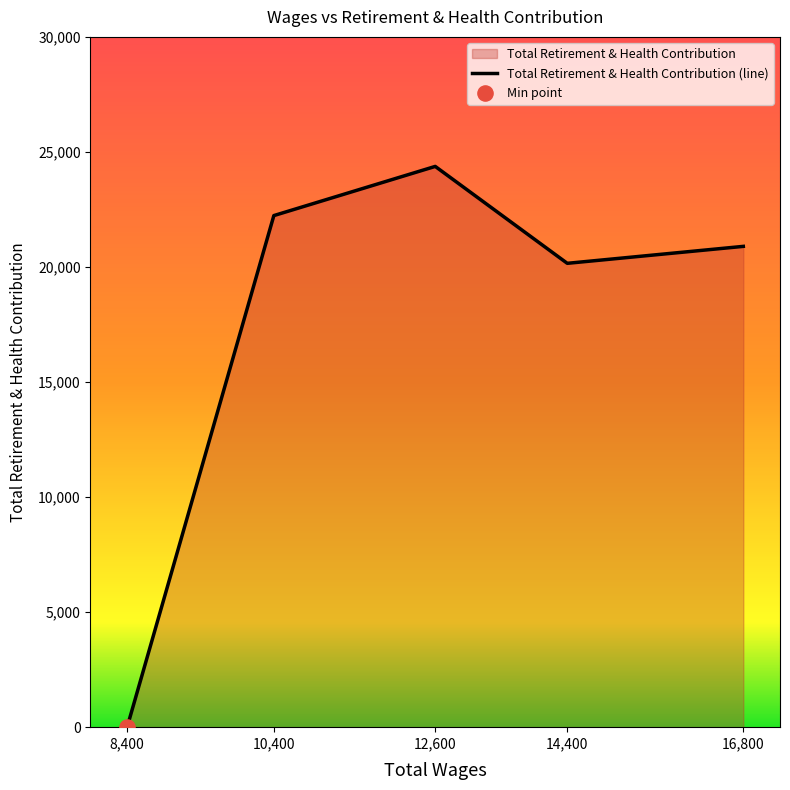

What is the change in value from 16800.0 to 14400.0?

-737